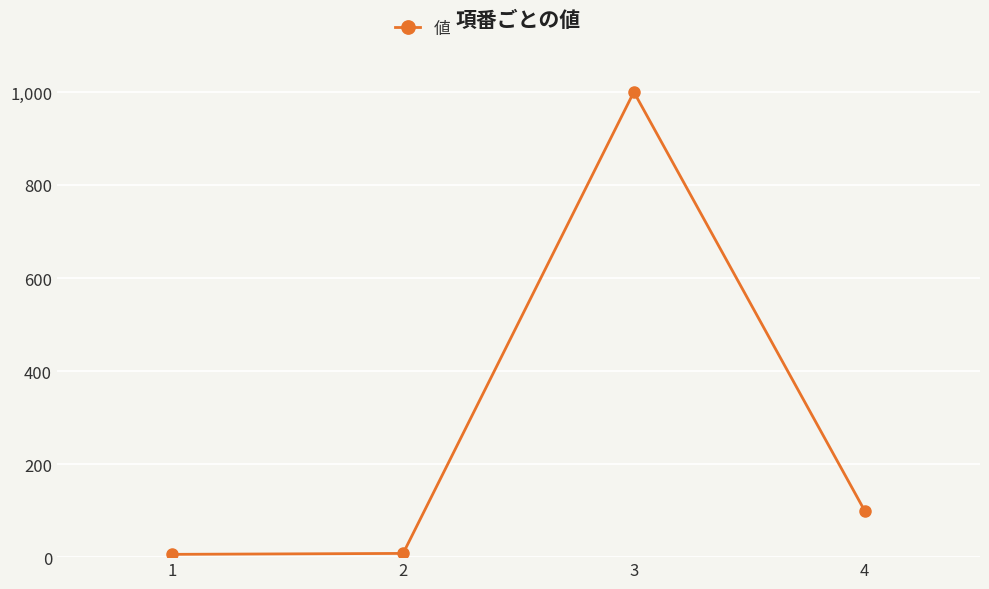

Is it true that the value at 3 is 1000?

True